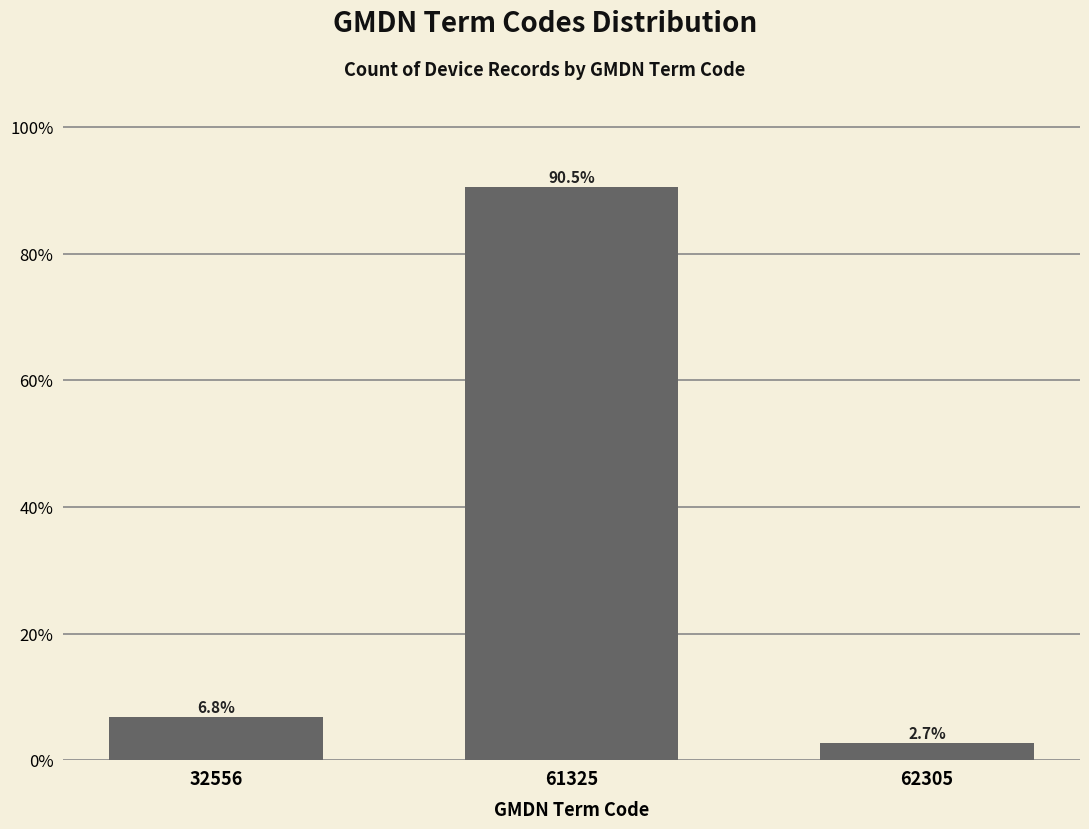

Reading right to left, list all the values displayed in this chart.

62305=2.7	61325=90.5	32556=6.8